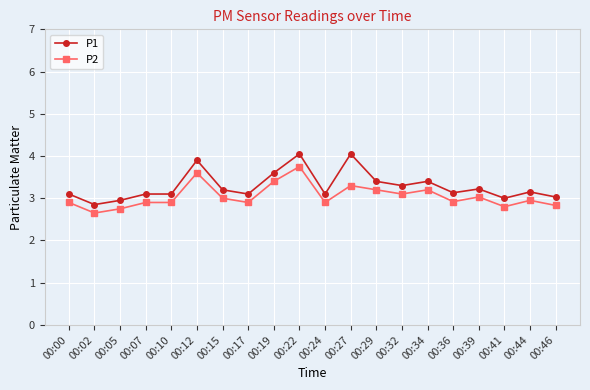

Which category has the lowest value in the P2 series?

00:02